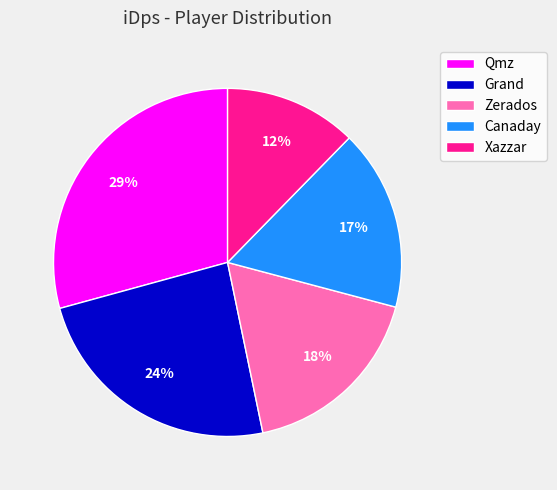

Which has a higher value, Grand or Xazzar?

Grand